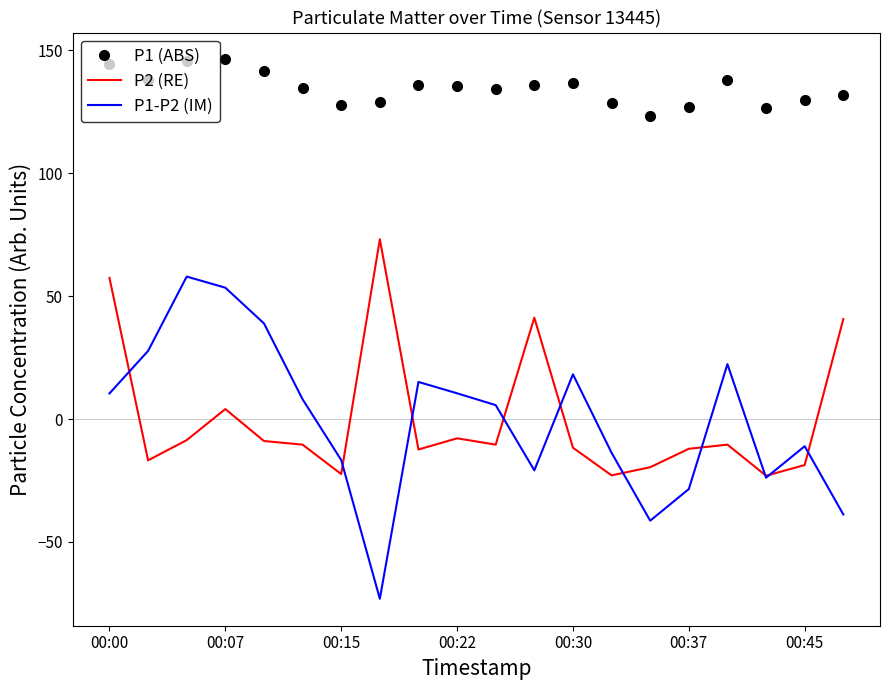

Which series has the largest total across all categories?

P1 (ABS)